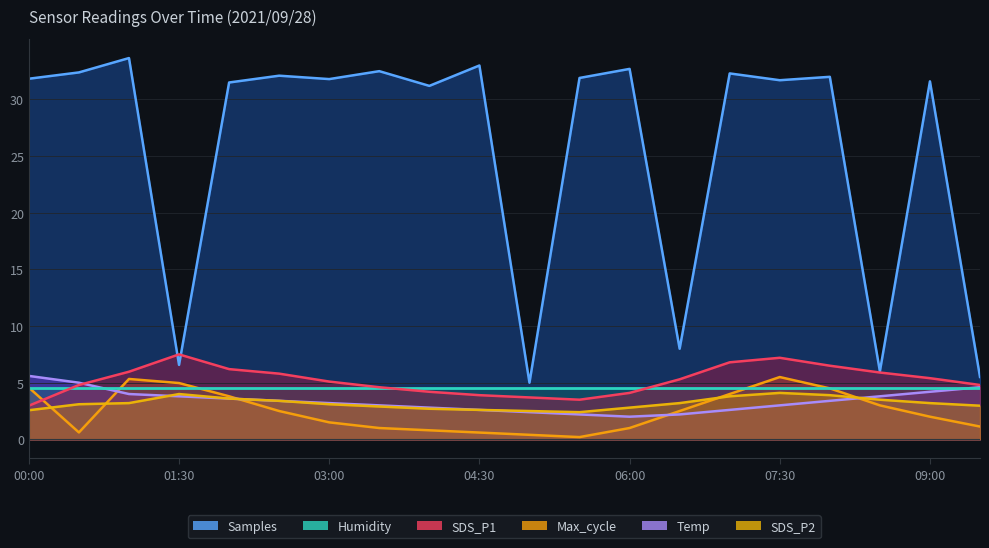

Is the value of Samples at 03:30 greater than the value of SDS_P1 at 09:30?

Yes